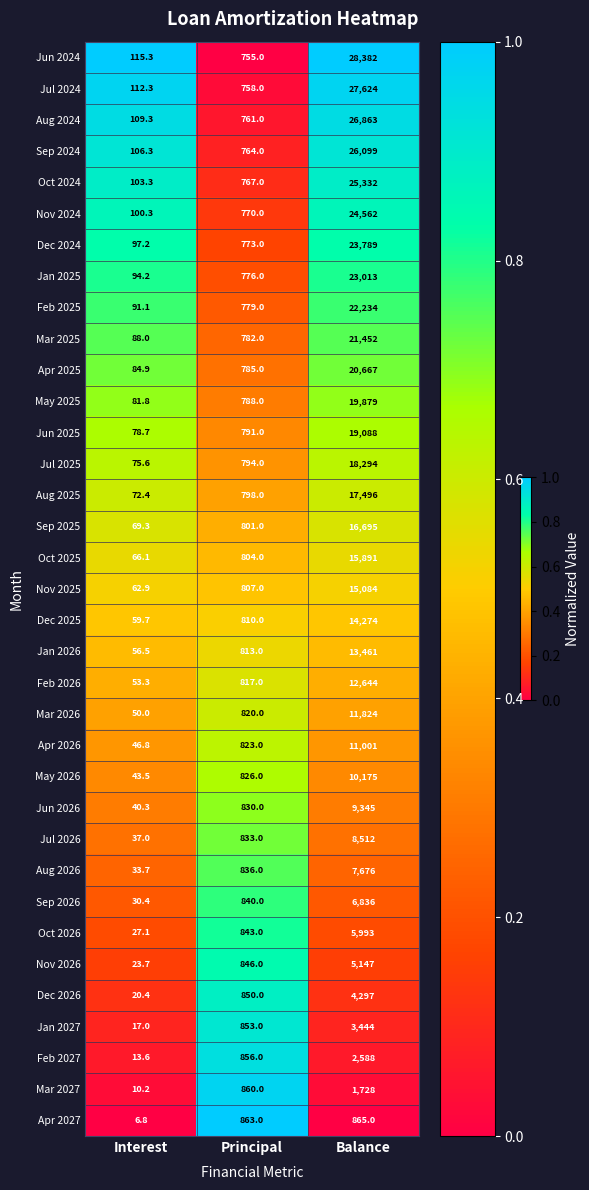

Where is Dec 2025 nearest to the value 7166?

Principal